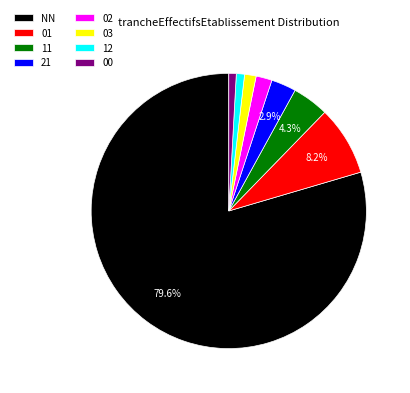

Which has a higher value, 02 or NN?

NN